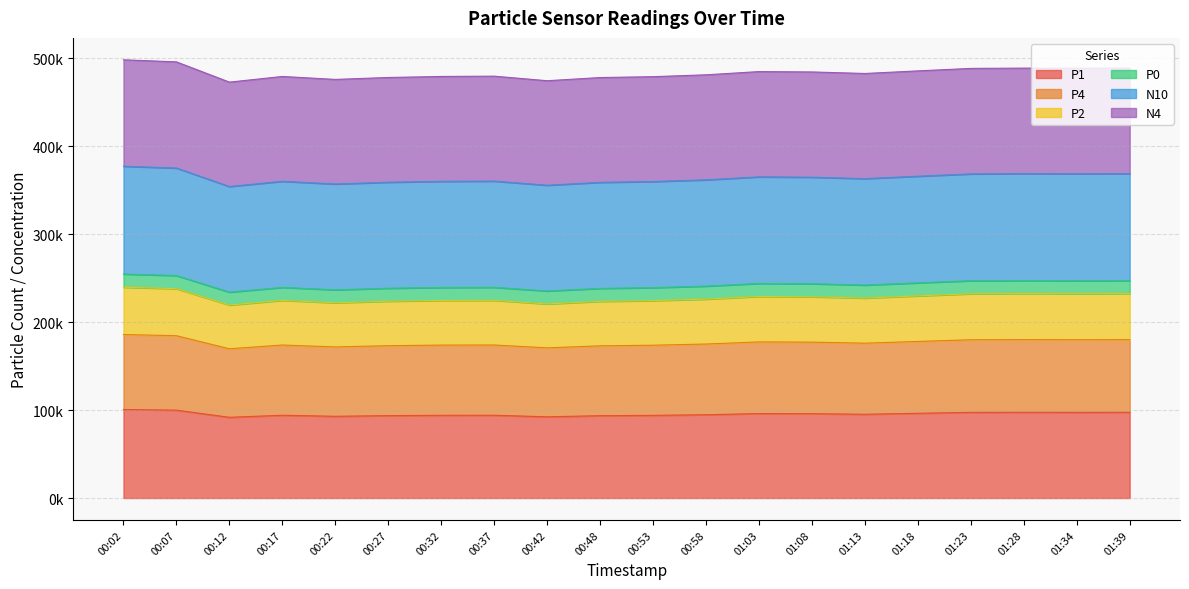

Where is N10 nearest to the value 365701?

01:18